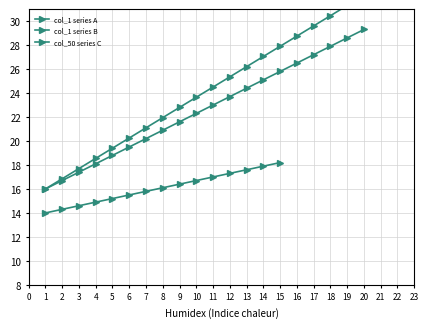

The value of col_0_vals at 2 is 3. True or false?

False